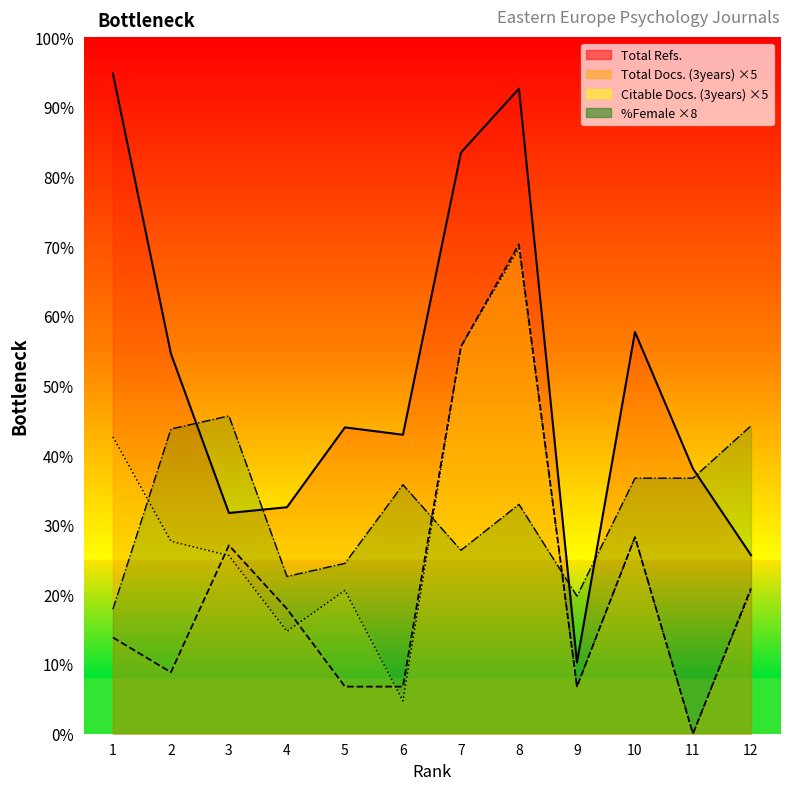

What is the value of the Total Docs. (3years) point at the 10th from the left?

480